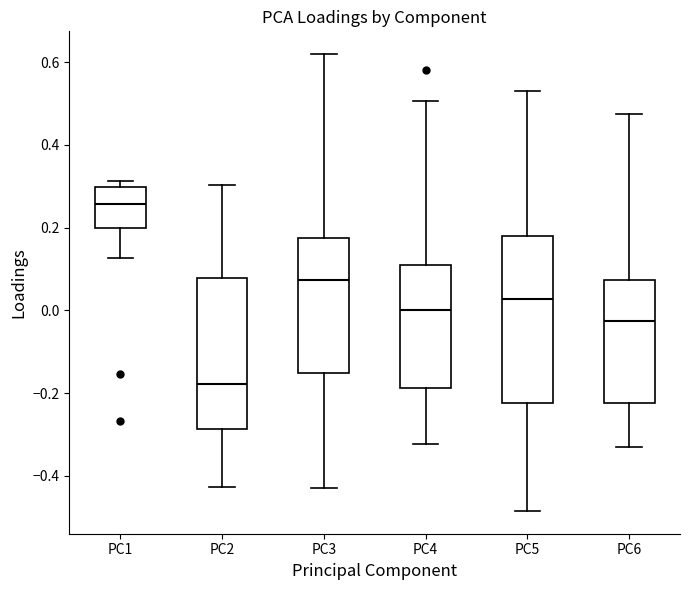

Comparing the boxes themselves (not the whiskers), which one is the tallest?

PC5